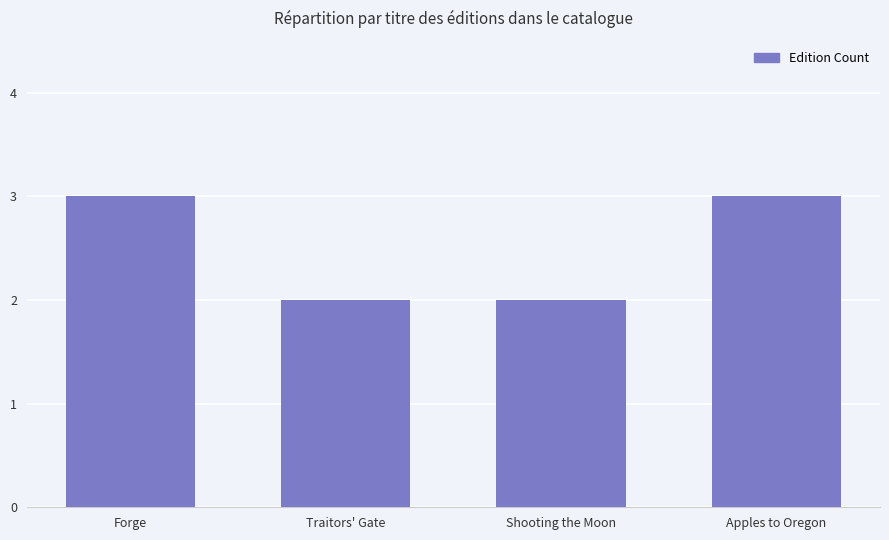

How many categories are shown in the chart?

4